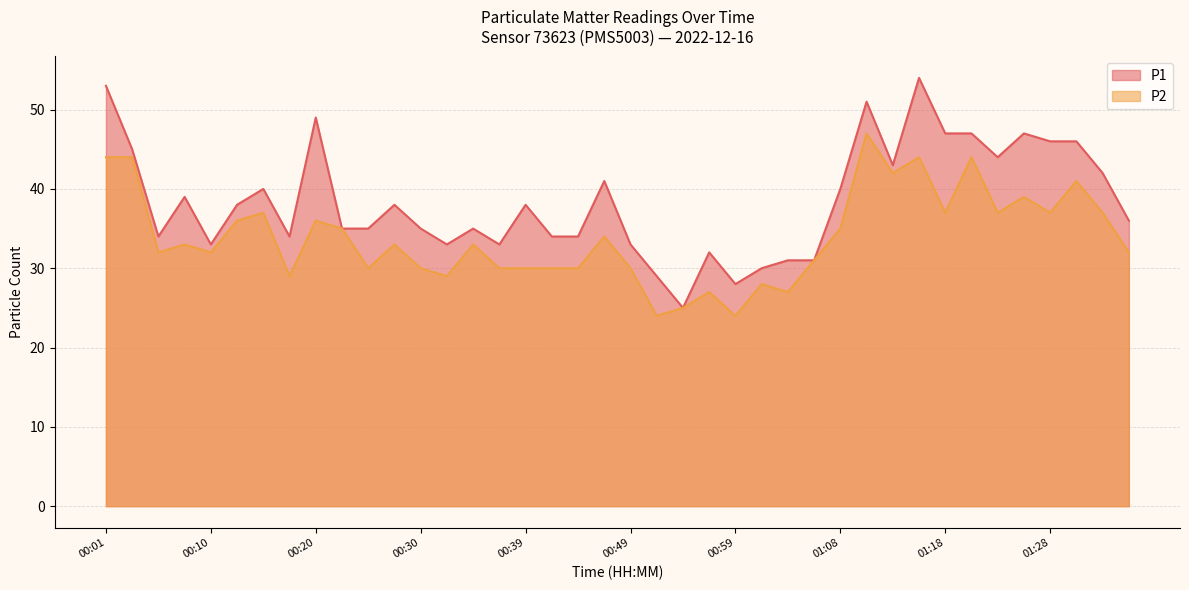

True or false: P2 has a value of 55 at 00:10.

False